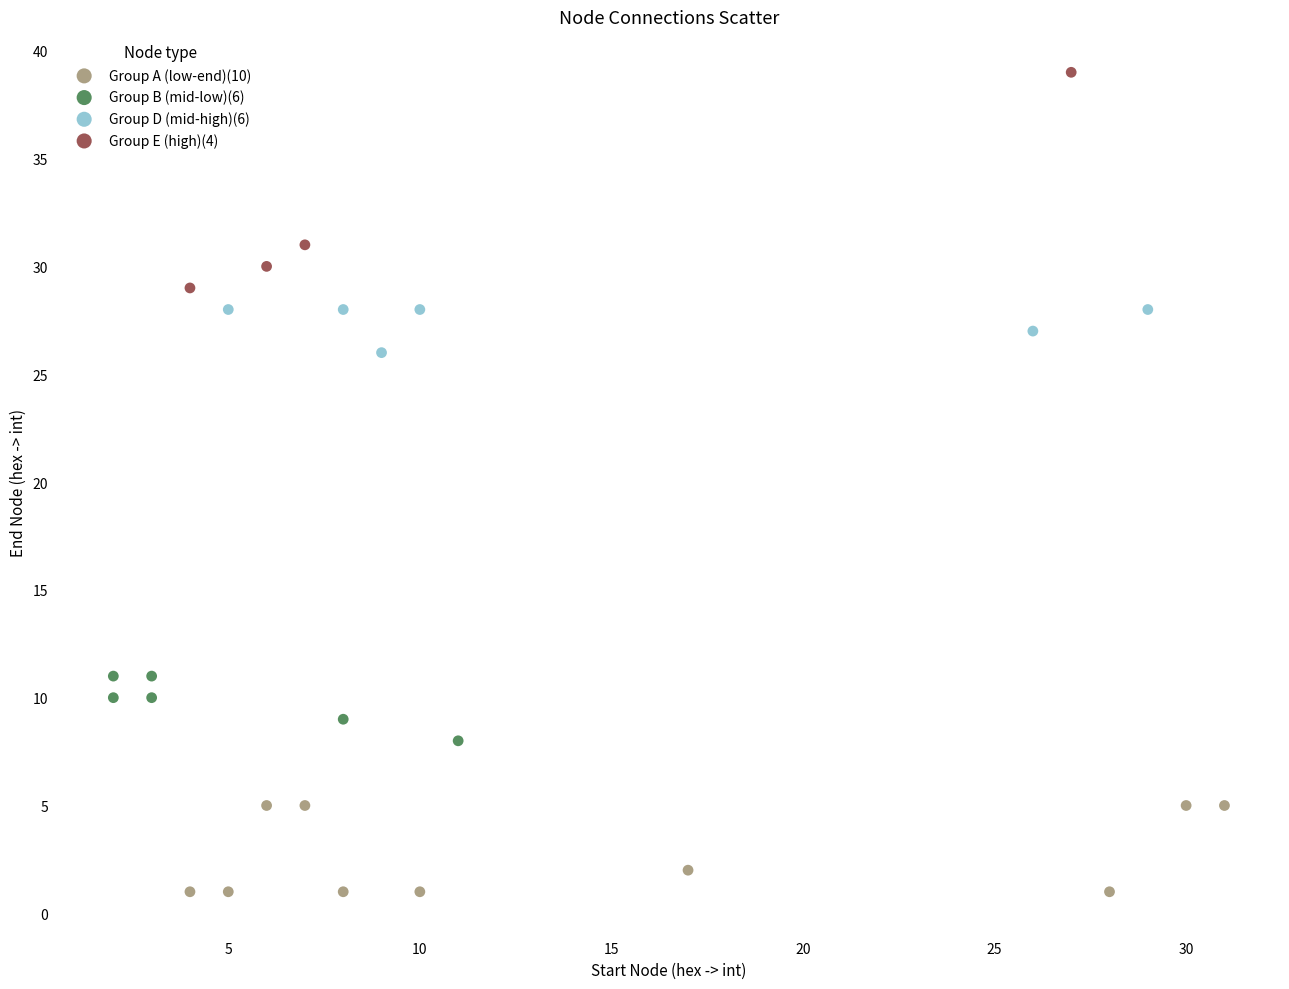

Which series has the largest Y range (max minus min)?

Group E (high)(4)